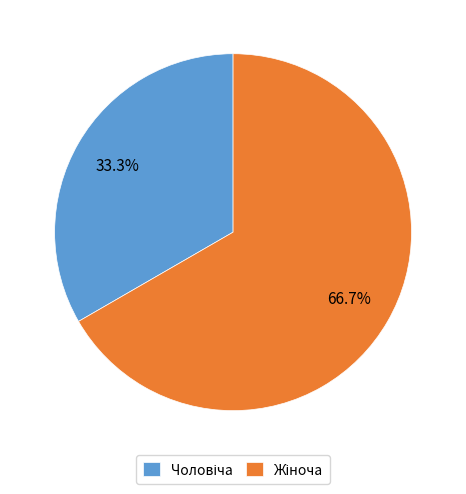

Is there a majority slice in this chart?

Yes